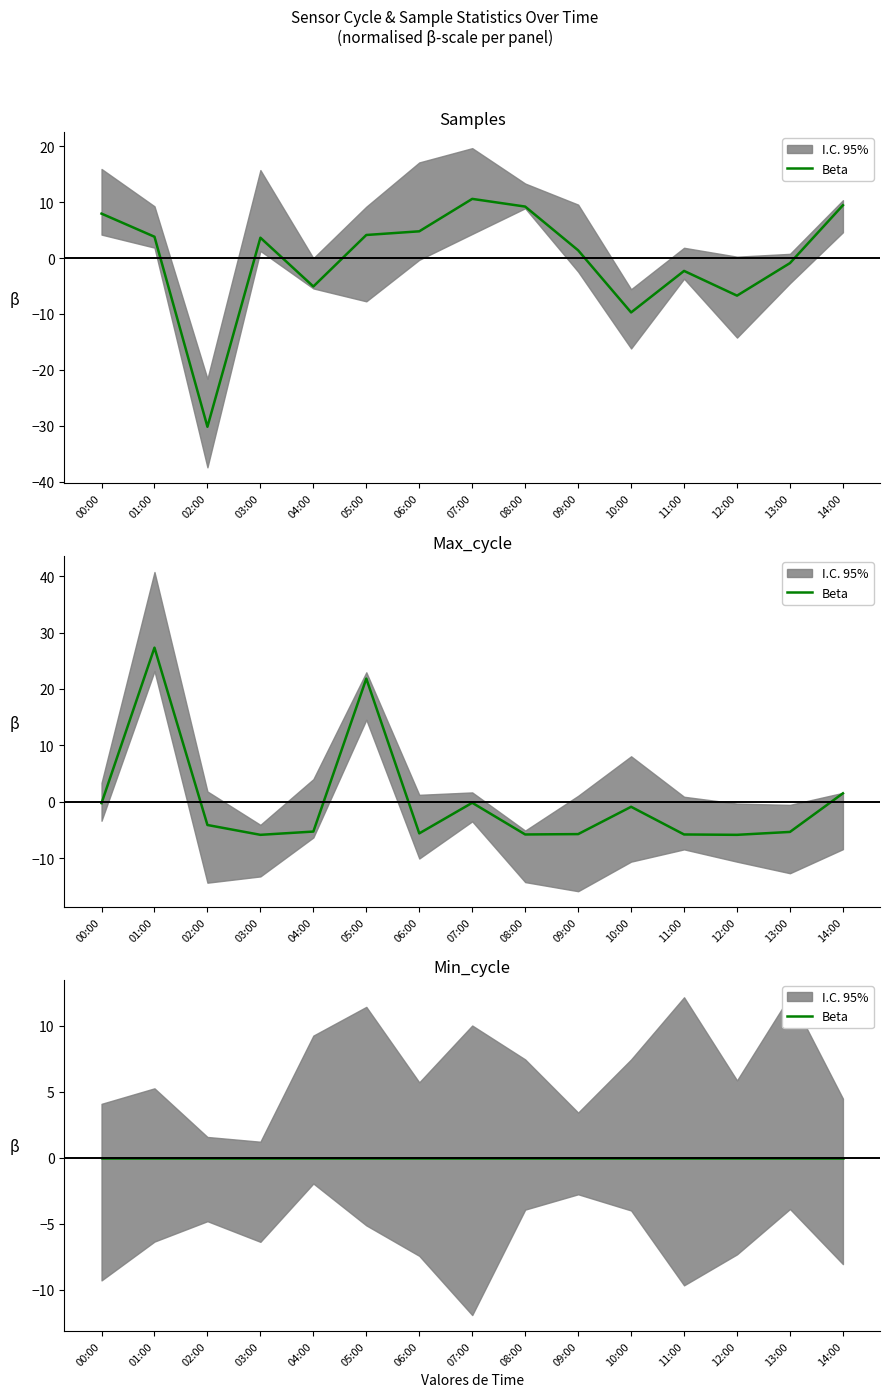

At which category does Max_cycle reach its first local peak?

01:00